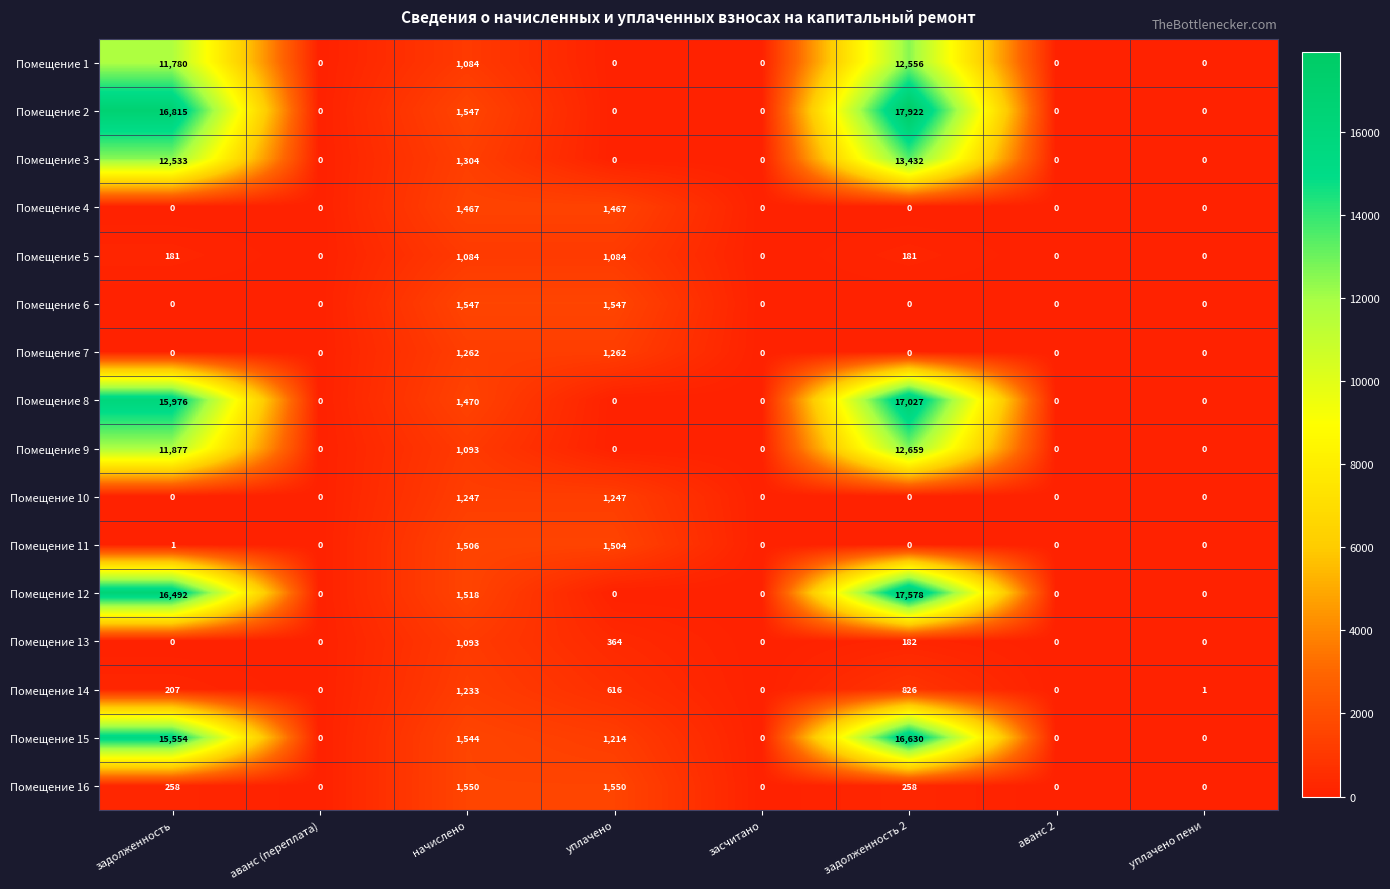

Which series changed the most between аванс (переплата) and уплачено?

Помещение 16